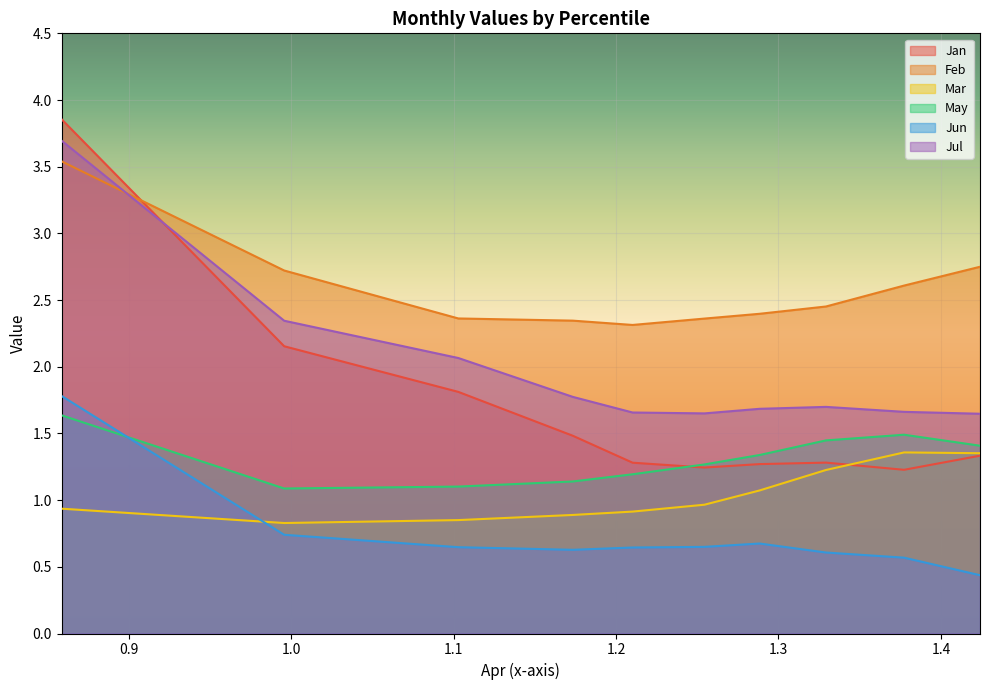

What is the value of the Jun point at the 2nd from the left?

0.7